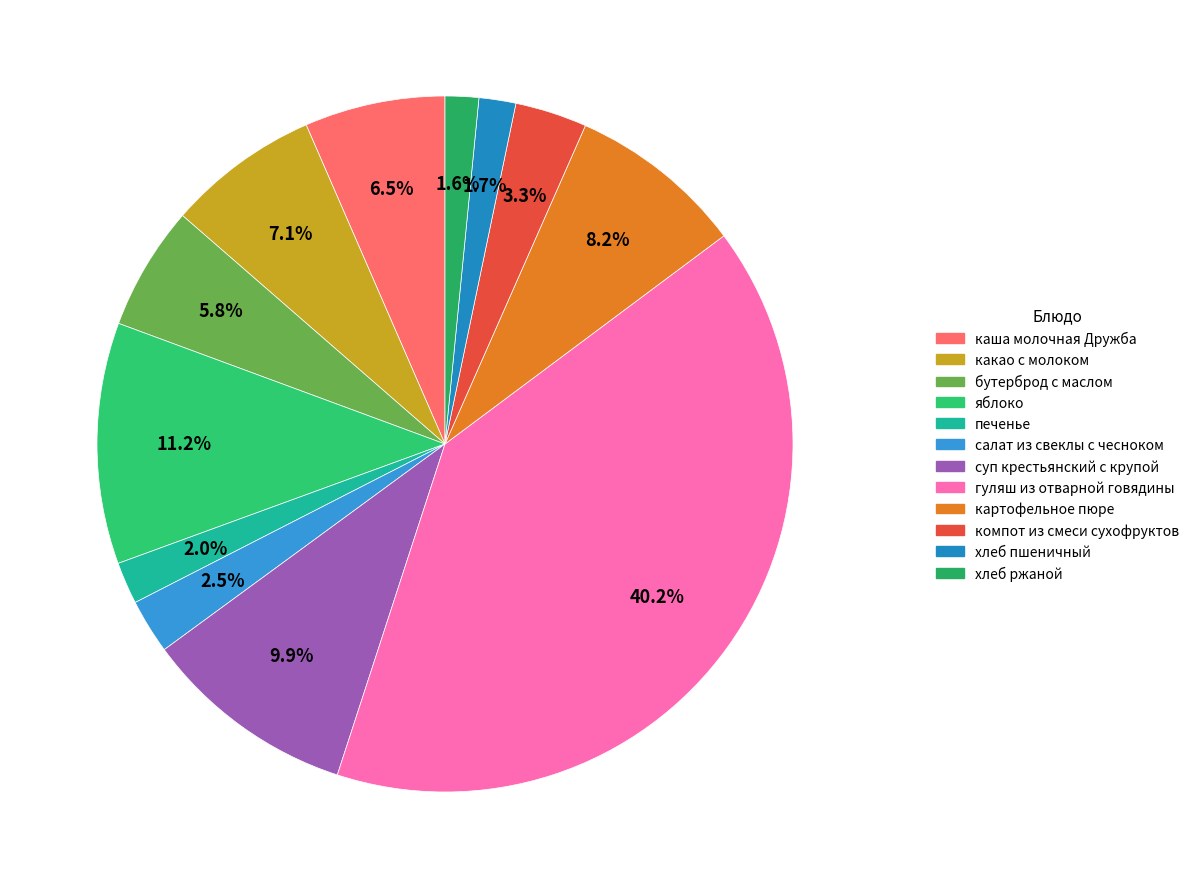

Is it true that гуляш из отварной говядины is 26% of the pie?

False